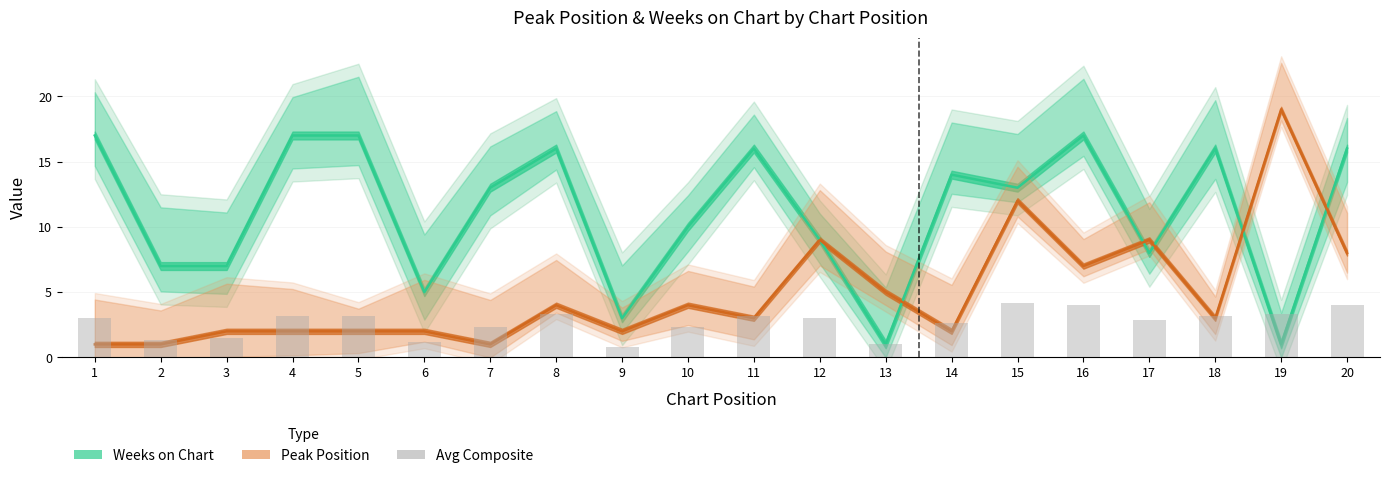

What is the greatest value displayed?

19